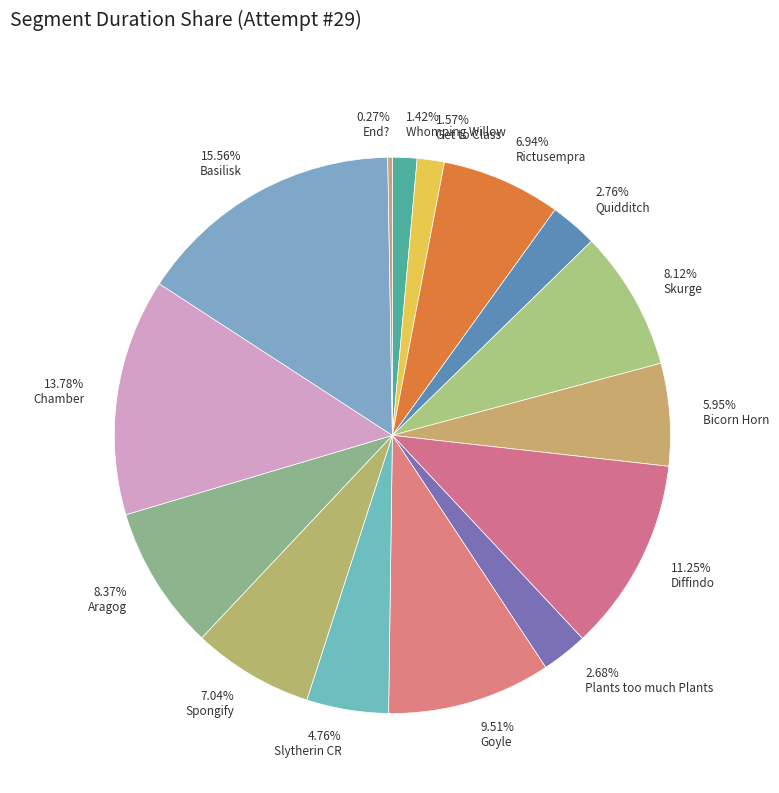

Do 15.56% Basilisk and 6.94% Rictusempra together represent more than half of the pie?

No